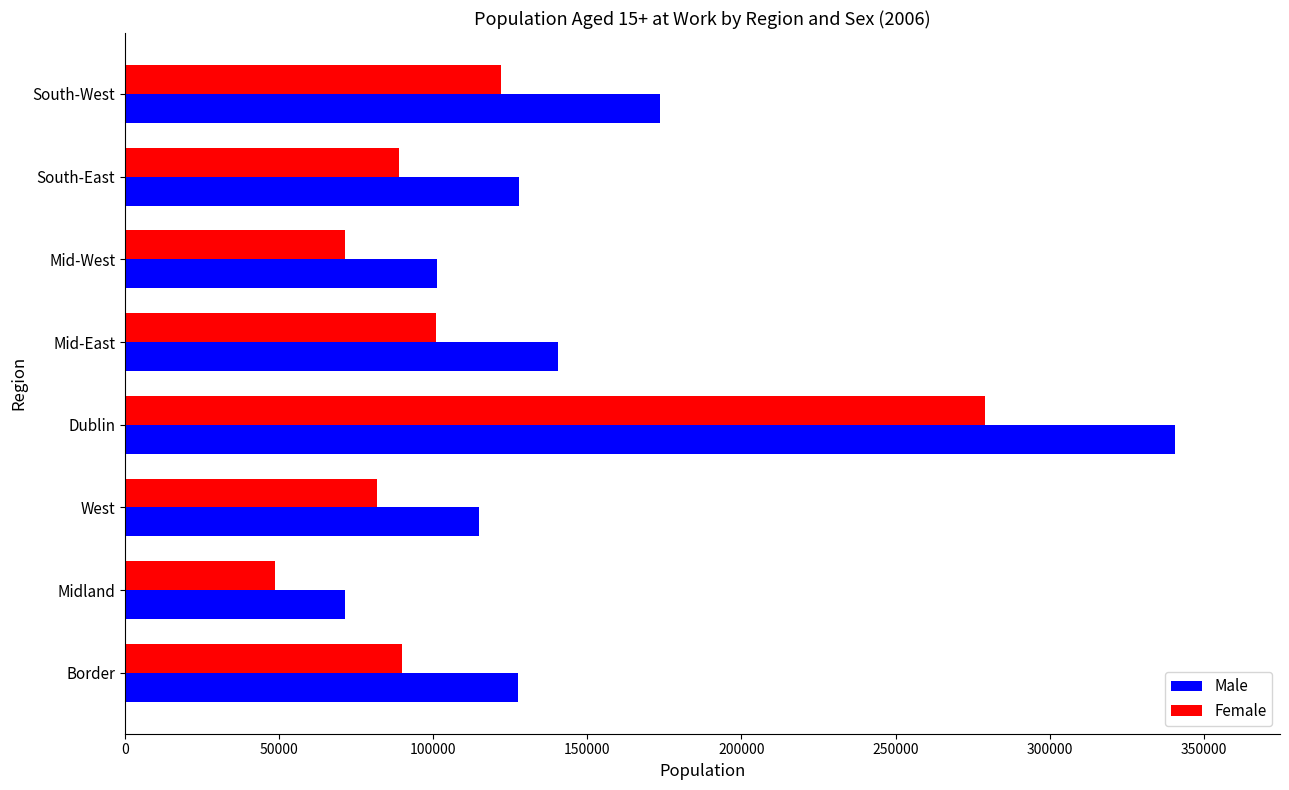

What are all the series names shown in the legend?

Male, Female